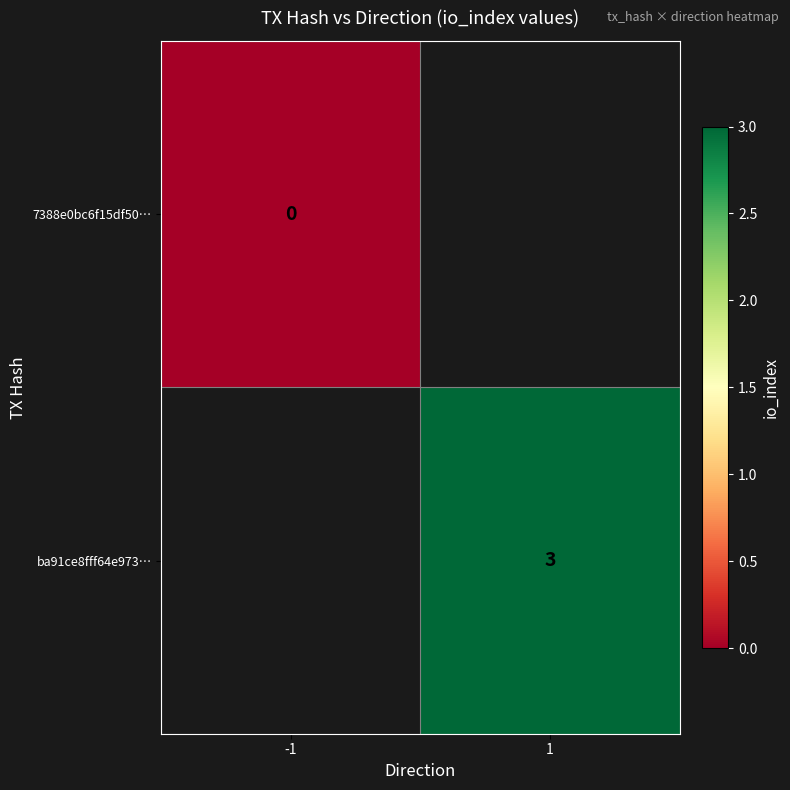

The ba91ce8fff64e973… series shows 3 at 1. True or false?

True